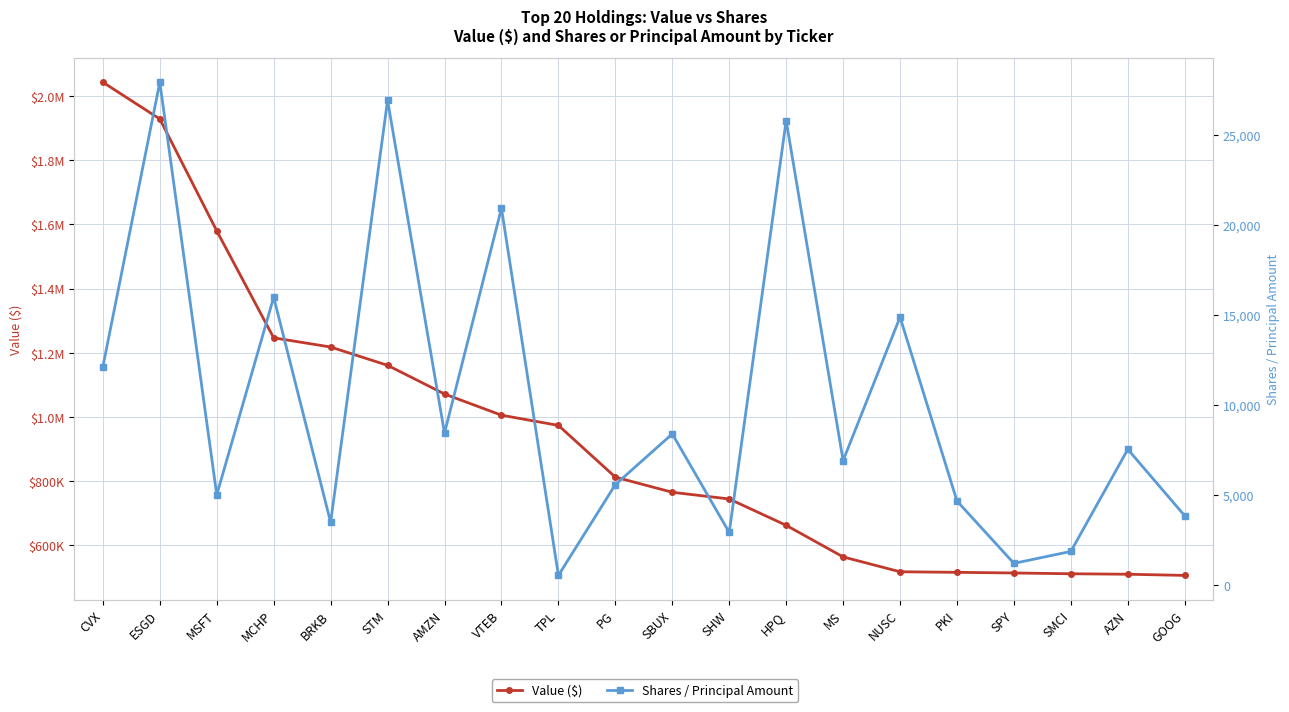

The Value ($) series shows 513831 at SPY. True or false?

True